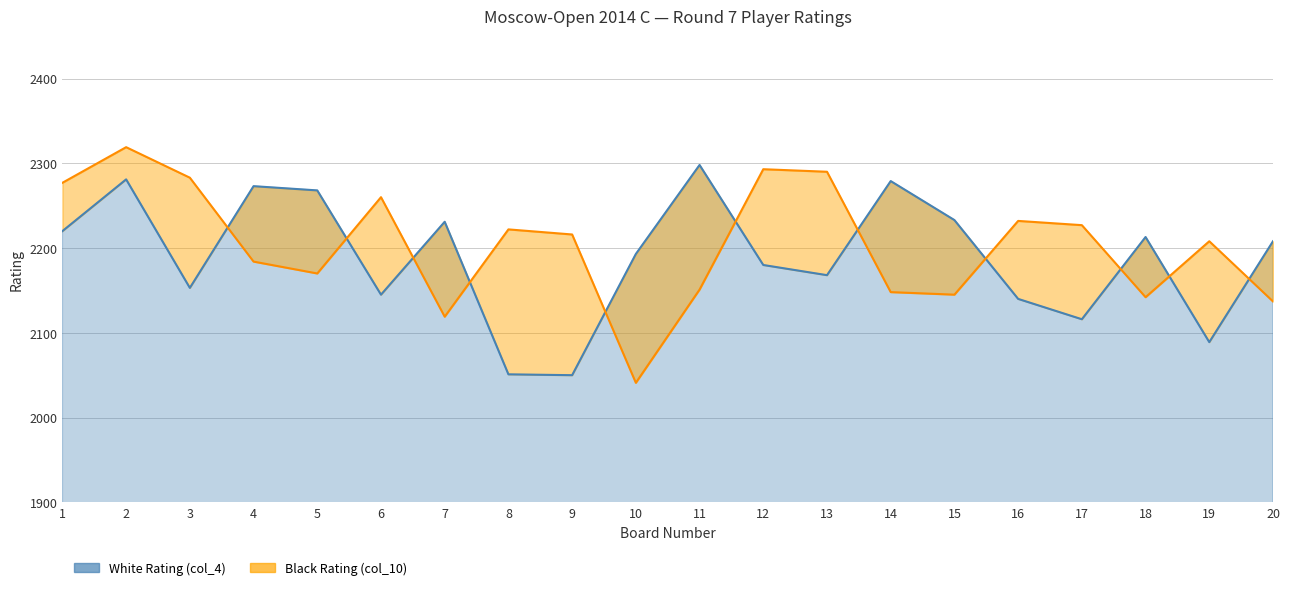

Read the Black Rating (col_10) value at 5, to the nearest 10.

2170